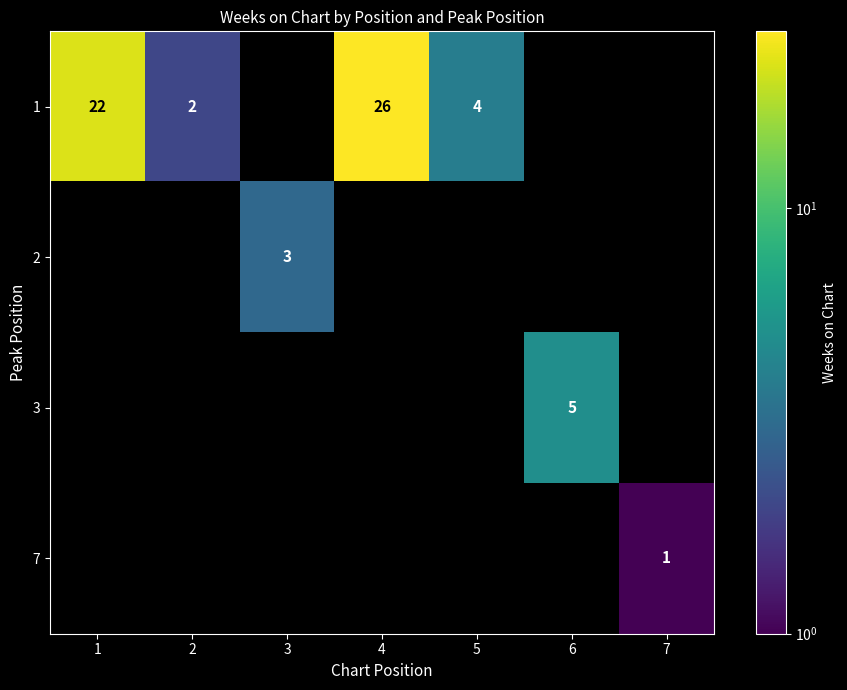

What is the sum of all 2 values?

3